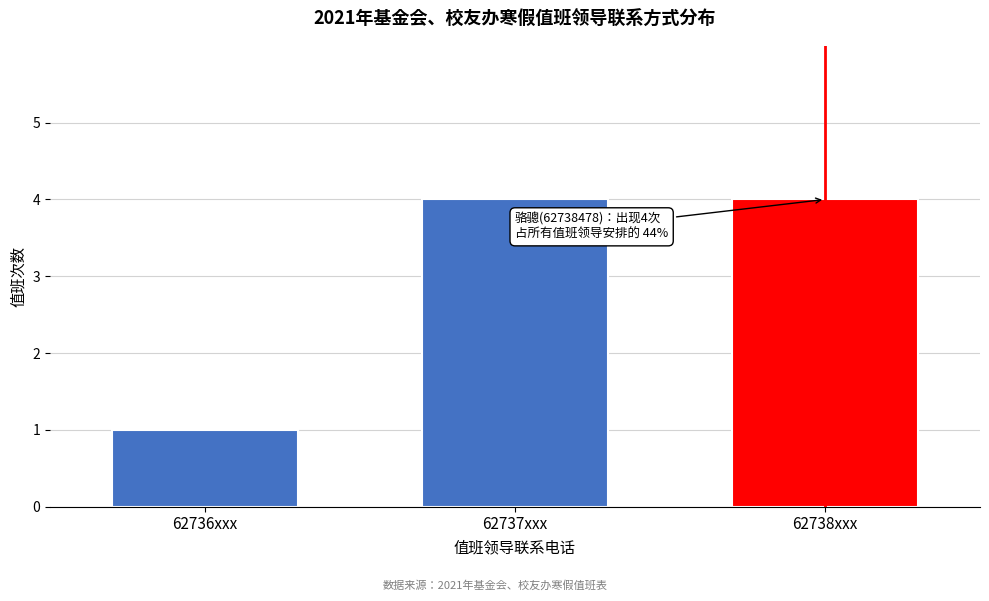

Reading left to right, extract all data points from this chart.

62736xxx=1	62737xxx=4	62738xxx=4